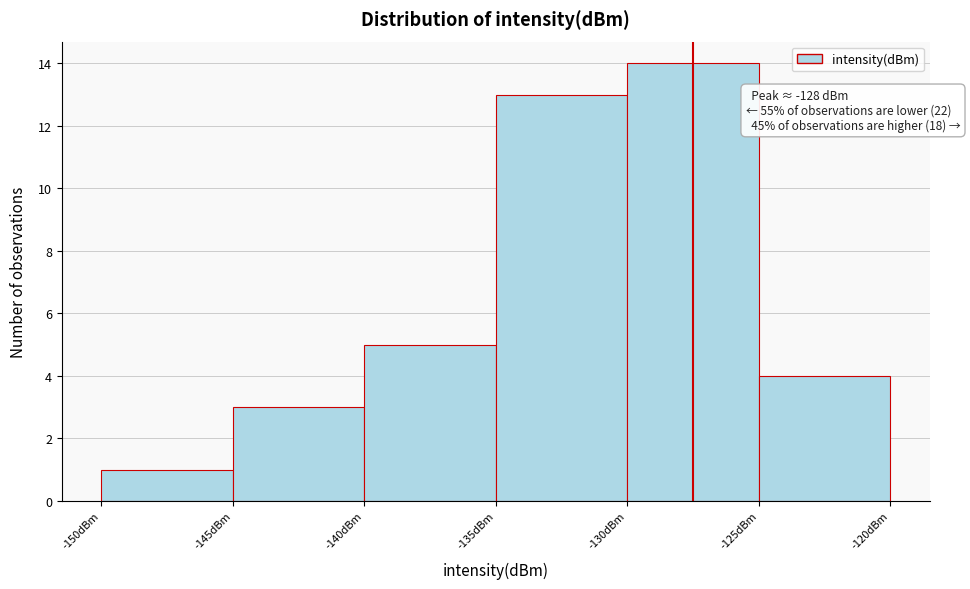

Over which range of the x-axis is the bar tallest?

-130 to -125